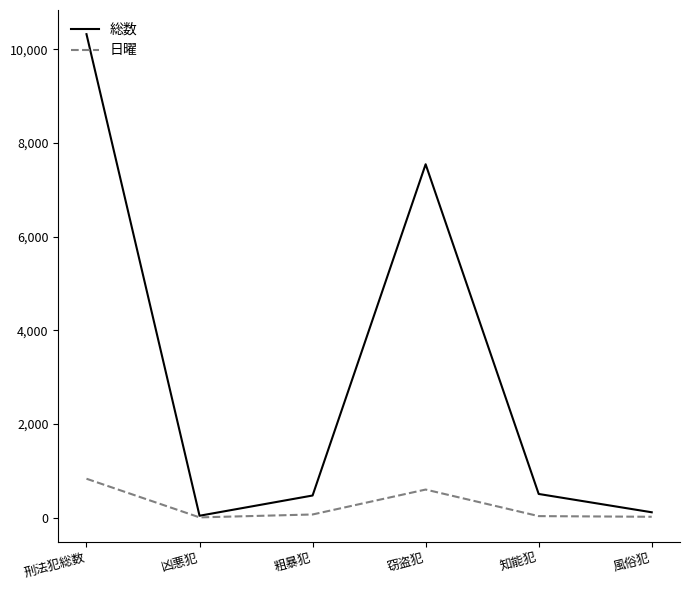

What is the lowest value of the 総数 series?

42